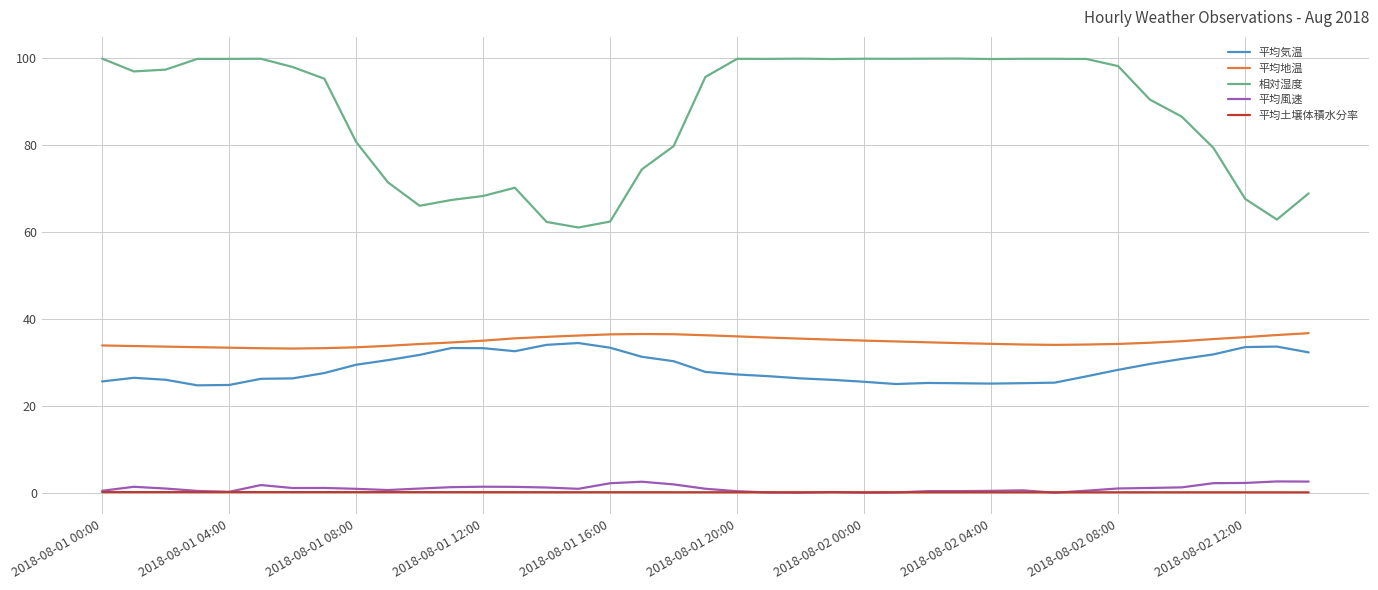

What is the difference between the second highest and second lowest values in the 平均風速 series?

2.6